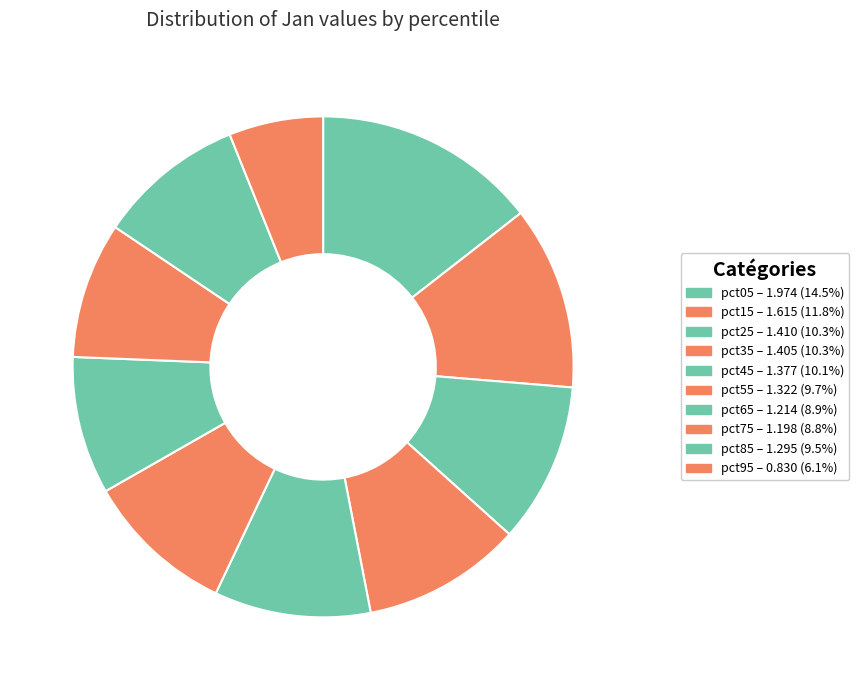

How many slices are in this pie chart?

10